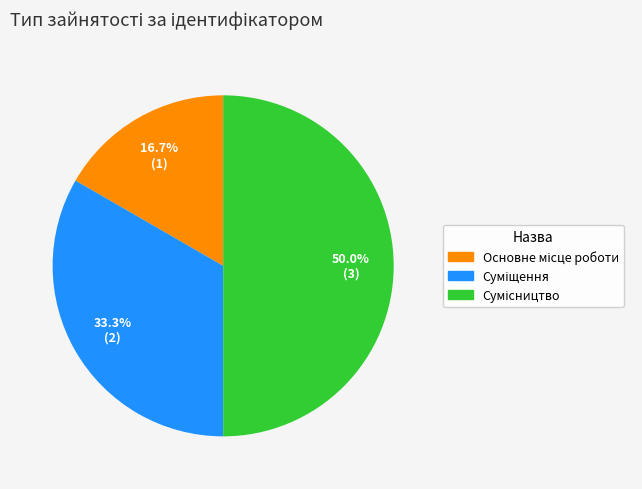

How many slices are in this pie chart?

3